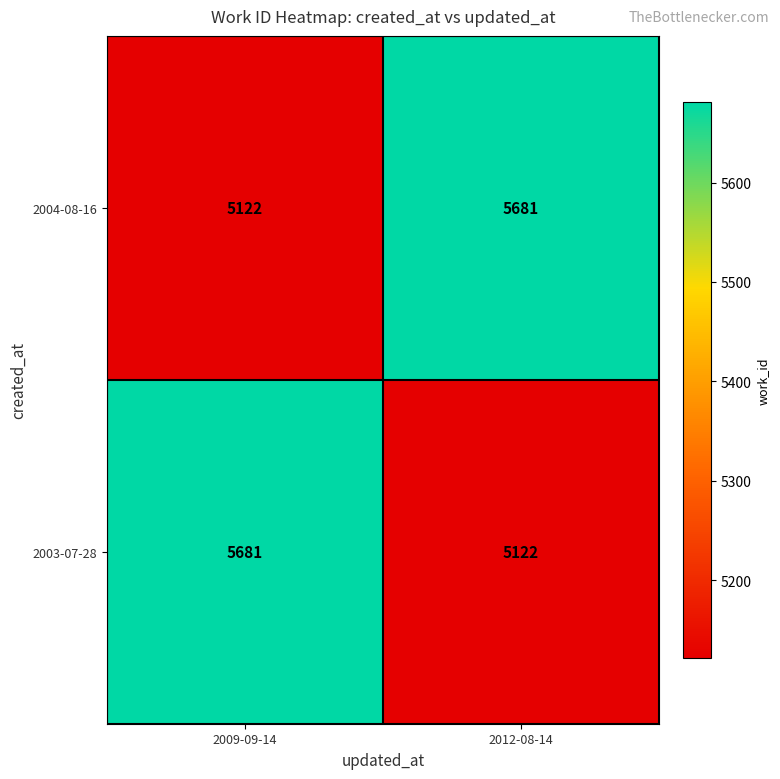

Which category has the highest value in the 2004-08-16 series?

2012-08-14